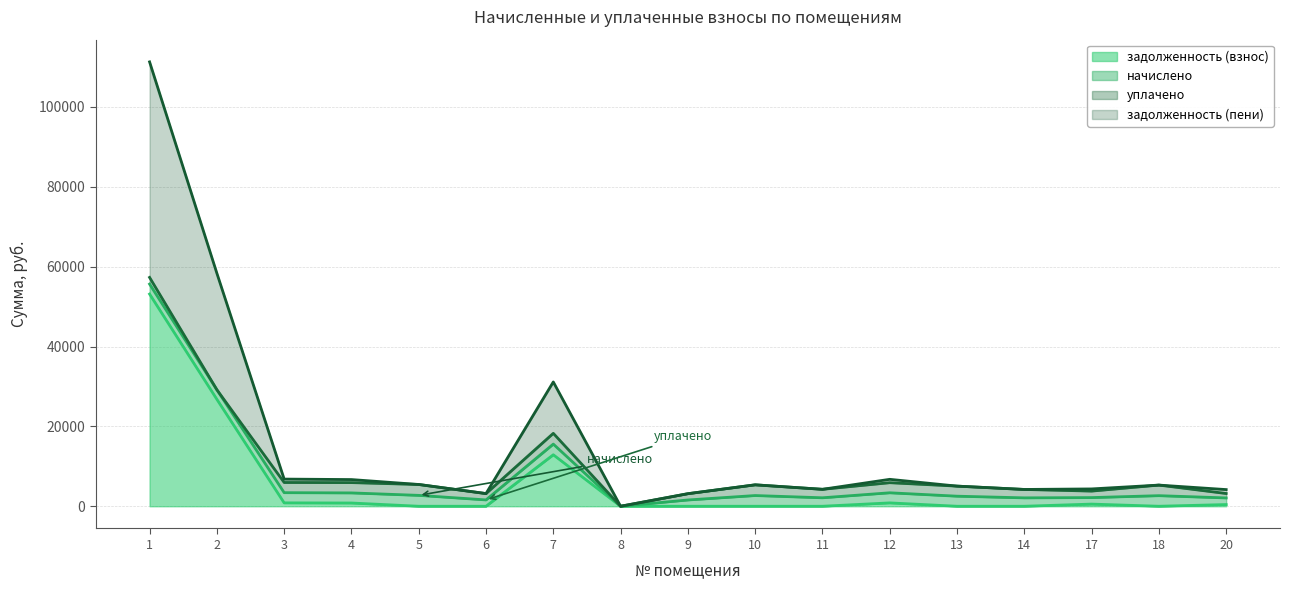

True or false: задолженность (взнос) and задолженность (пени) cross at least once.

False